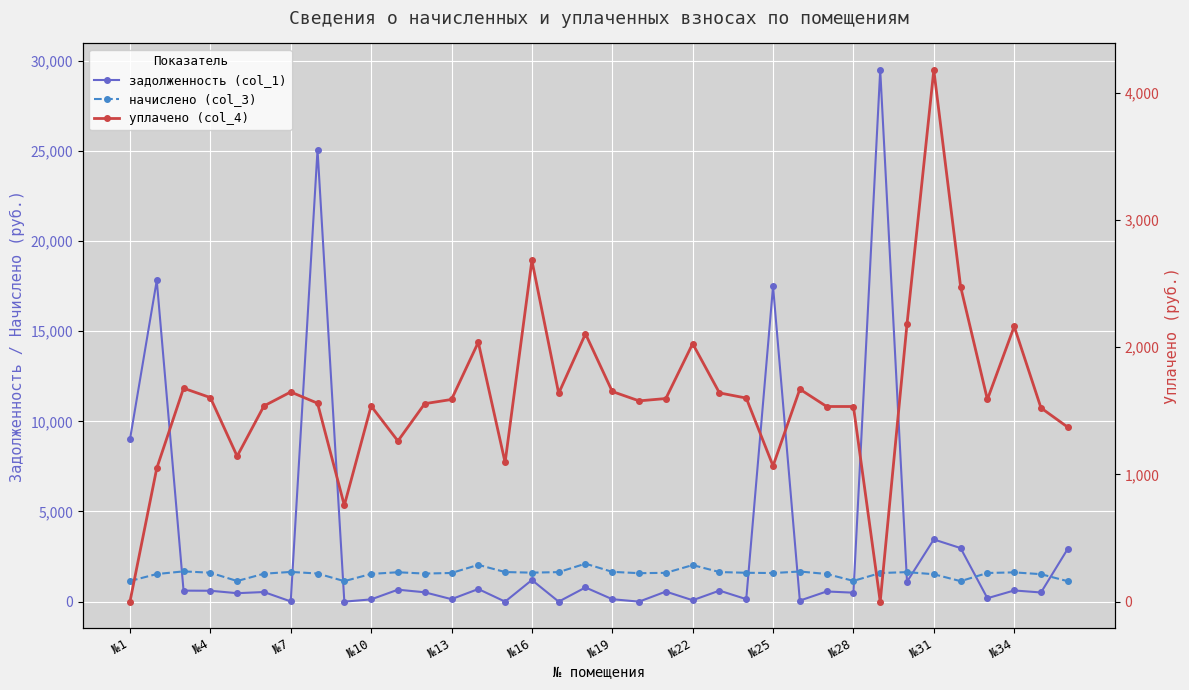

What are all the series names shown in the legend?

задолженность (col_1), начислено (col_3), уплачено (col_4)